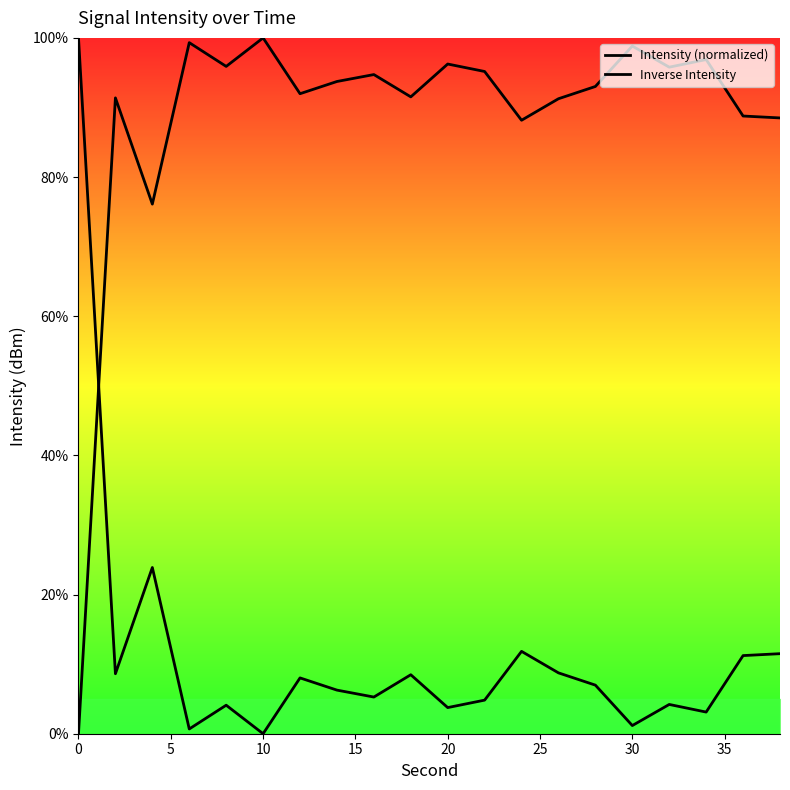

In Intensity (normalized), how many points are higher than both neighbors (excluding endpoints)?

7